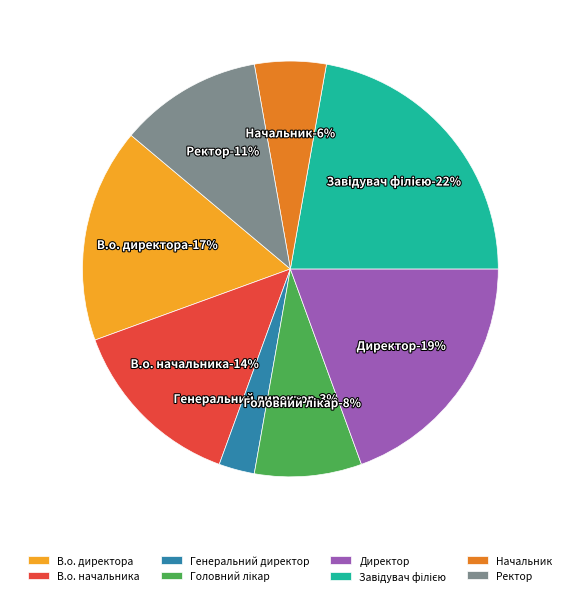

Which has a higher value, Завідувач філією or Головний лікар?

Завідувач філією